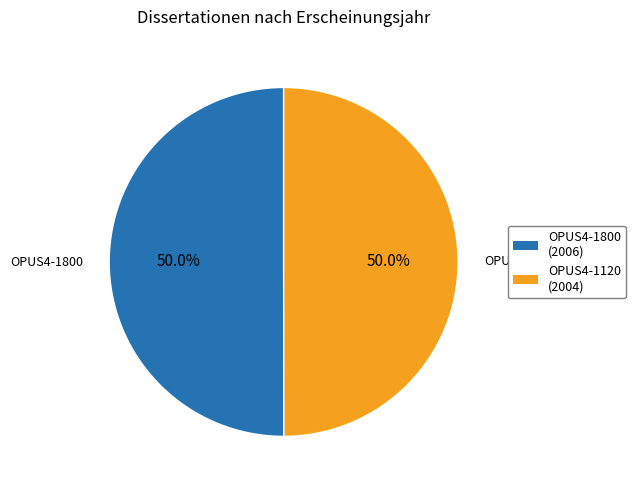

What percentage is the OPUS4-1120 slice, to the nearest percent?

50%